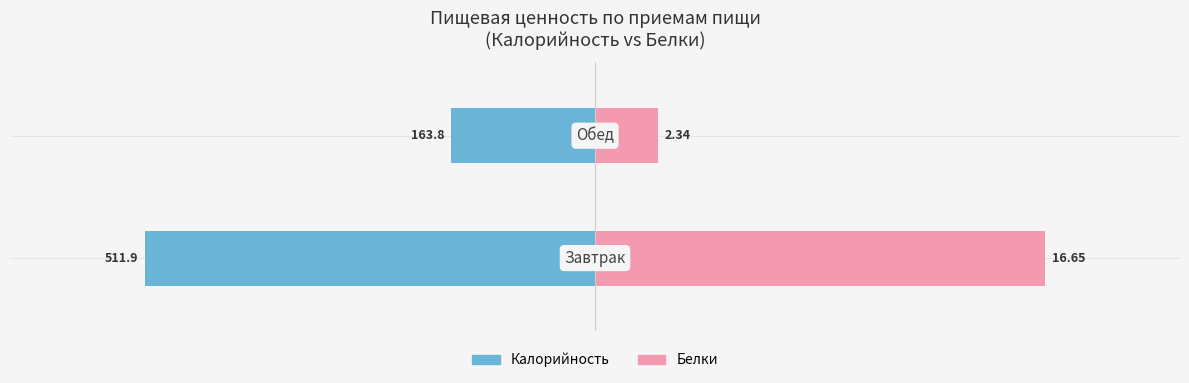

How many bars are there in each group?

2